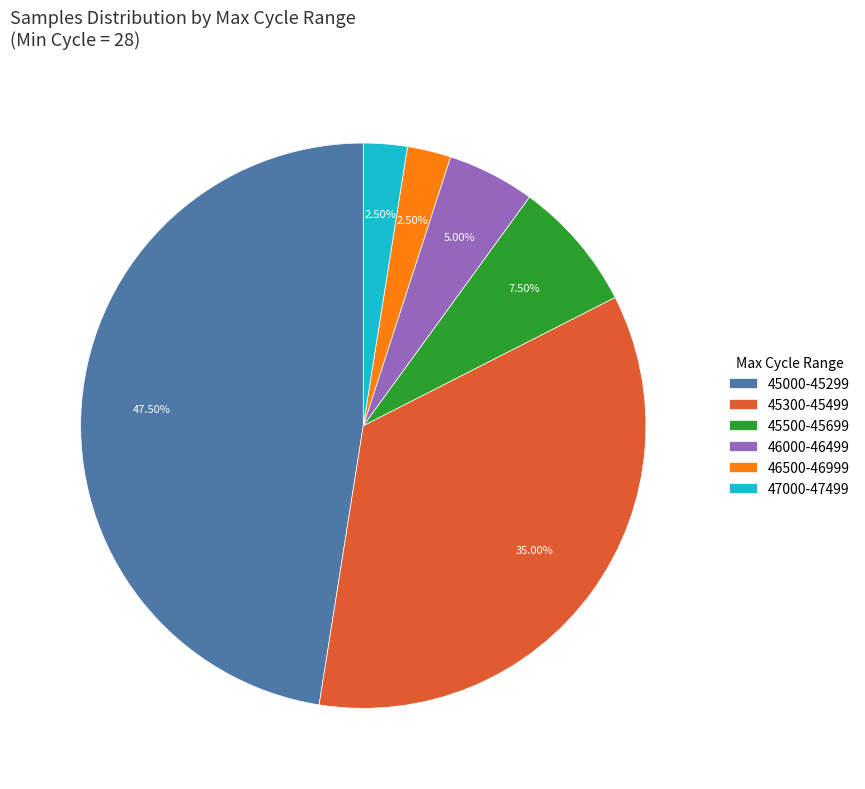

Is there a majority slice in this chart?

No